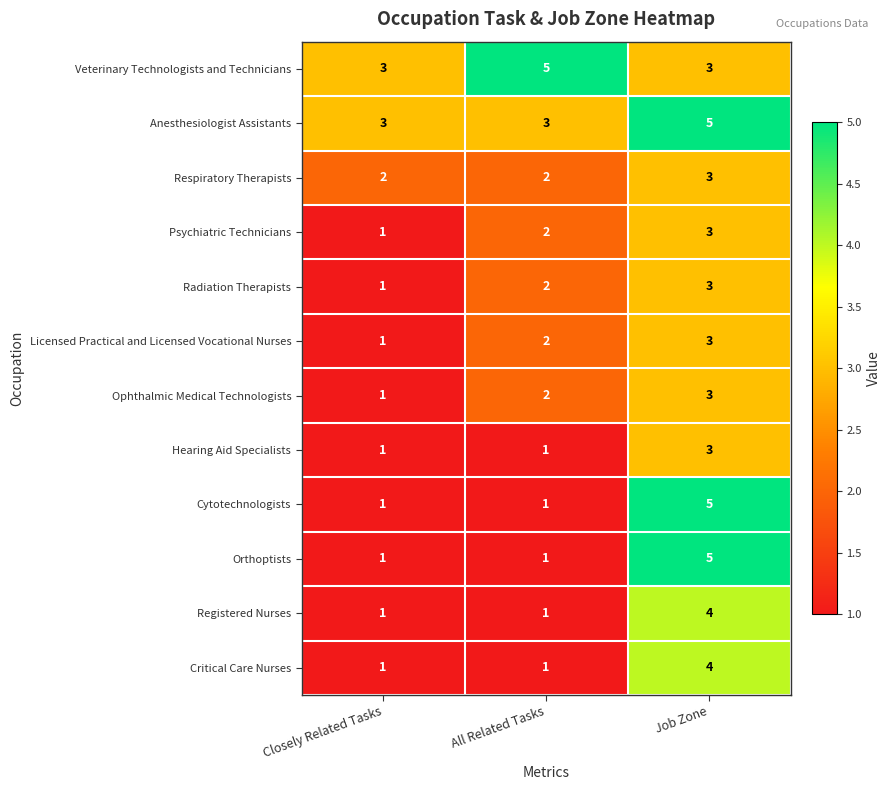

Where is Licensed Practical and Licensed Vocational Nurses nearest to the value 2?

All Related Tasks